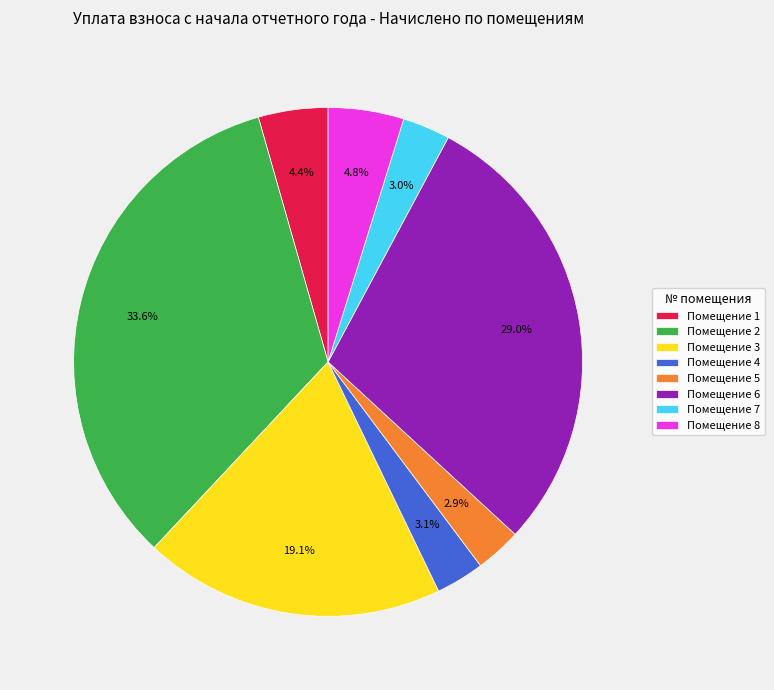

Which slice is the largest?

Помещение 2